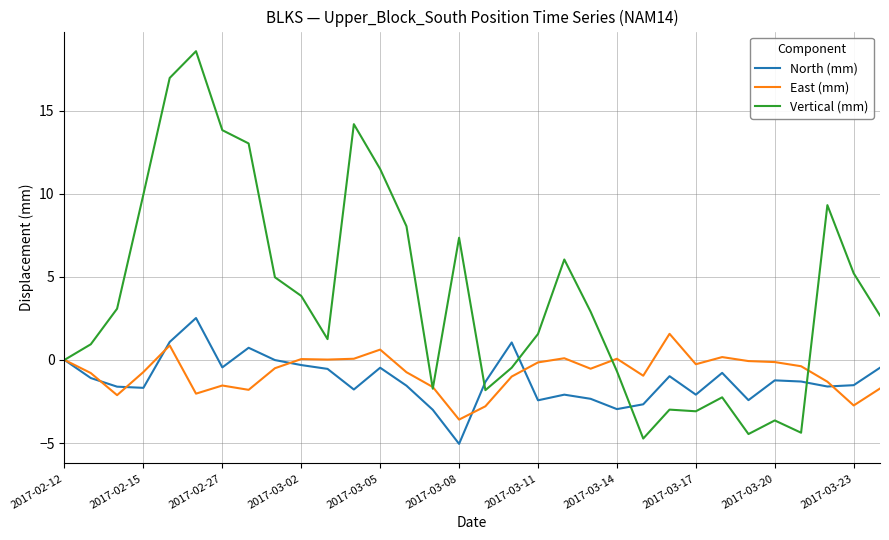

Which series has the widest spread of values?

Vertical (mm)